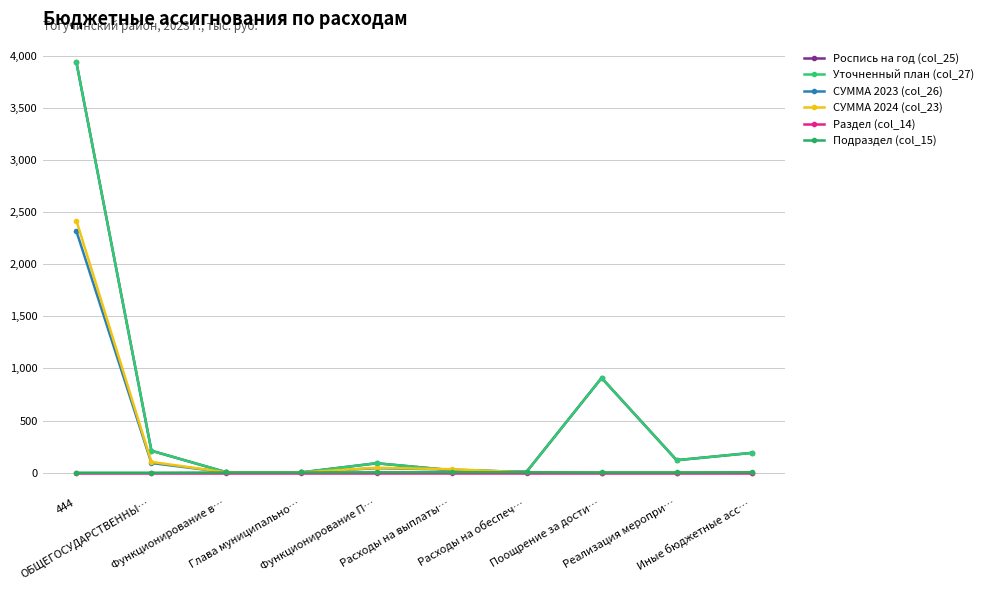

What is the lowest value of the Роспись на год (col_25) series?

3.1